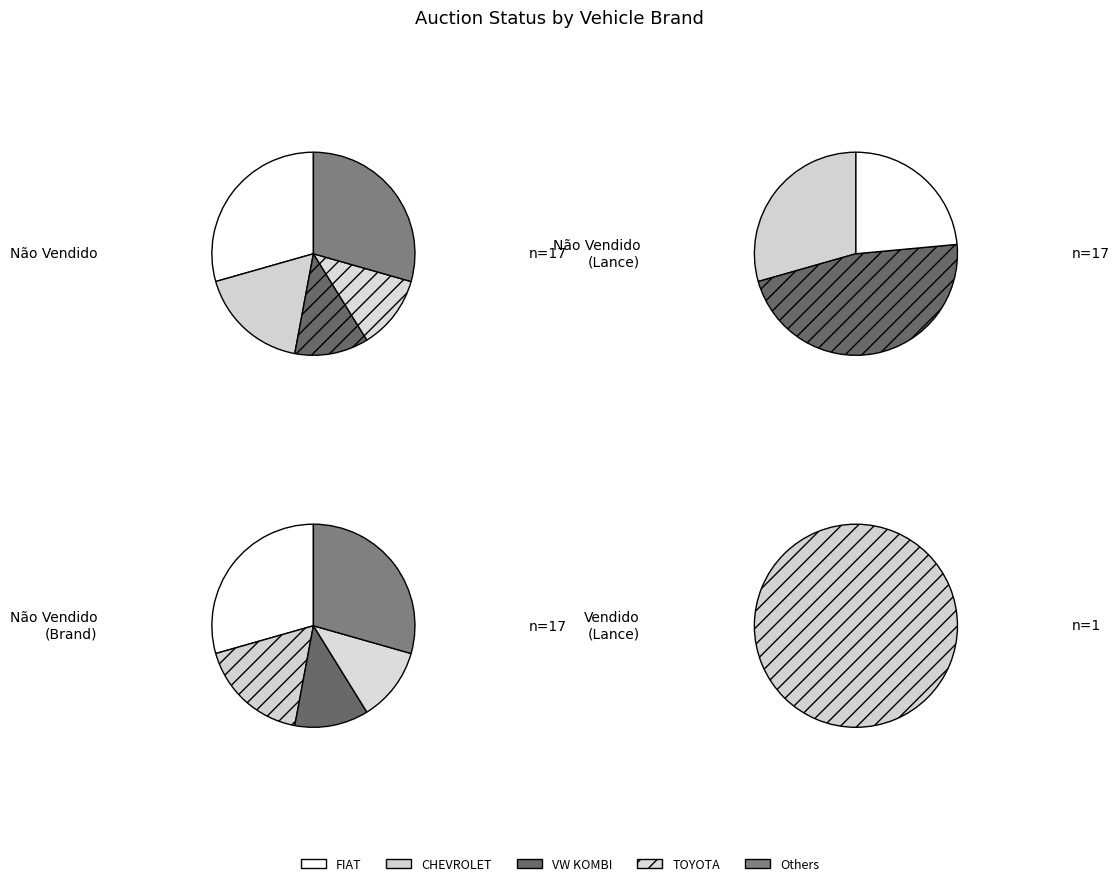

Is the sum of 8 and 7 greater than half?

No